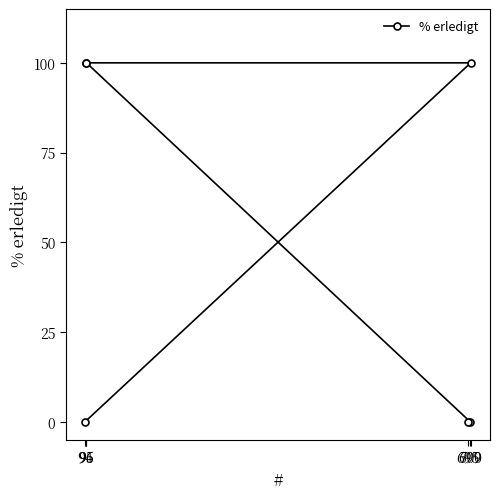

Does the chart have visible grid lines?

No